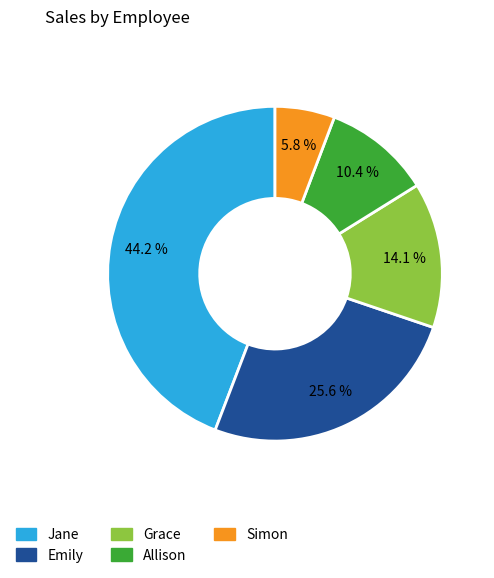

To the nearest percent, what is the difference between the Grace and Simon slice percentages?

8%